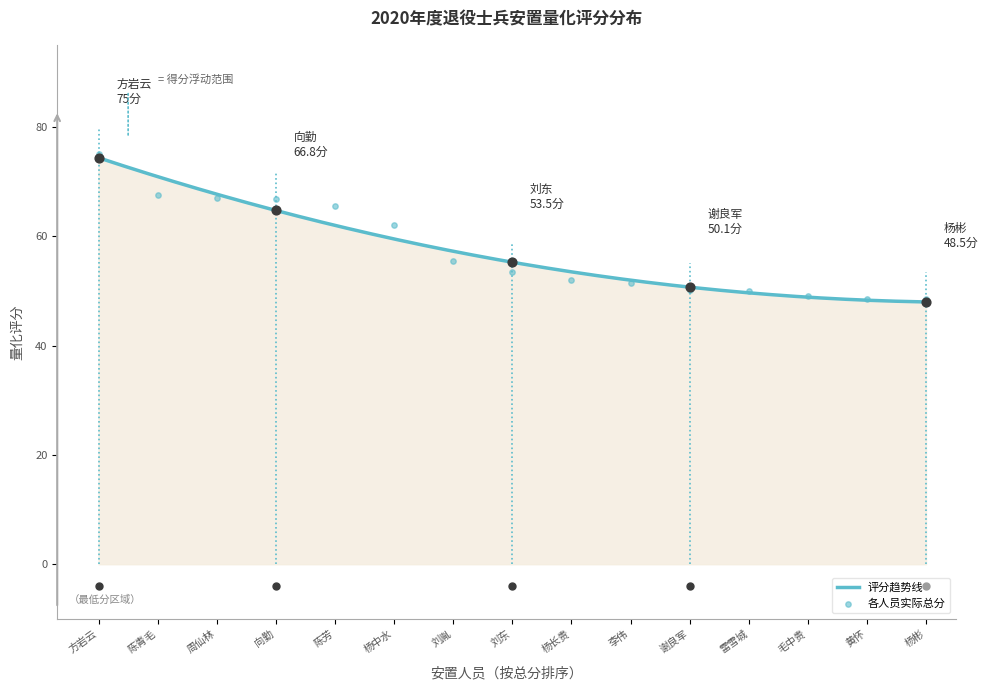

What is the lowest value of the 评分趋势线 series?

48.0